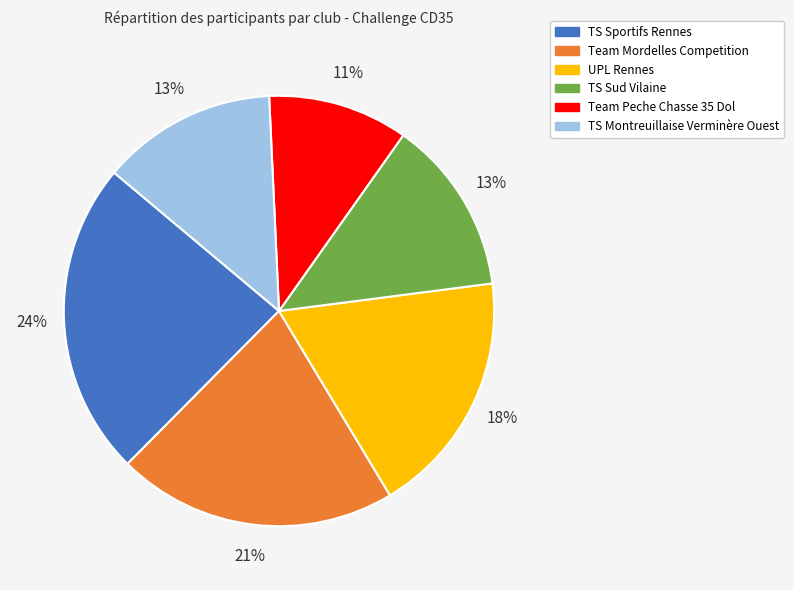

Which has a higher value, UPL Rennes or TS Sud Vilaine?

UPL Rennes